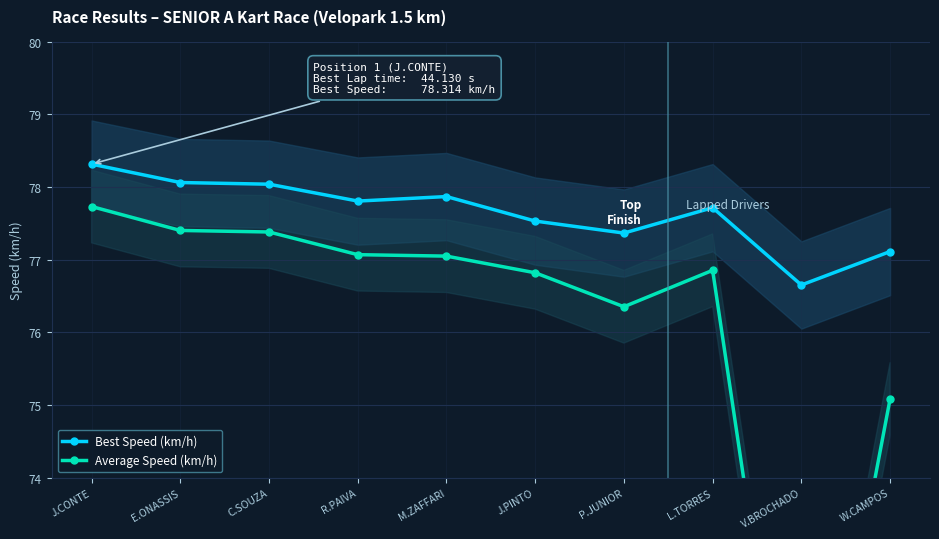

What is the minimum value shown in the chart?

68.7